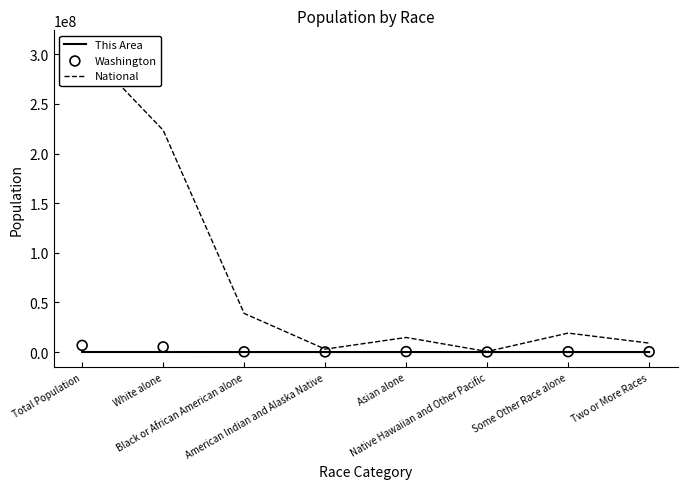

Is the value of This Area at Some Other Race alone greater than the value of Washington at Some Other Race alone?

No